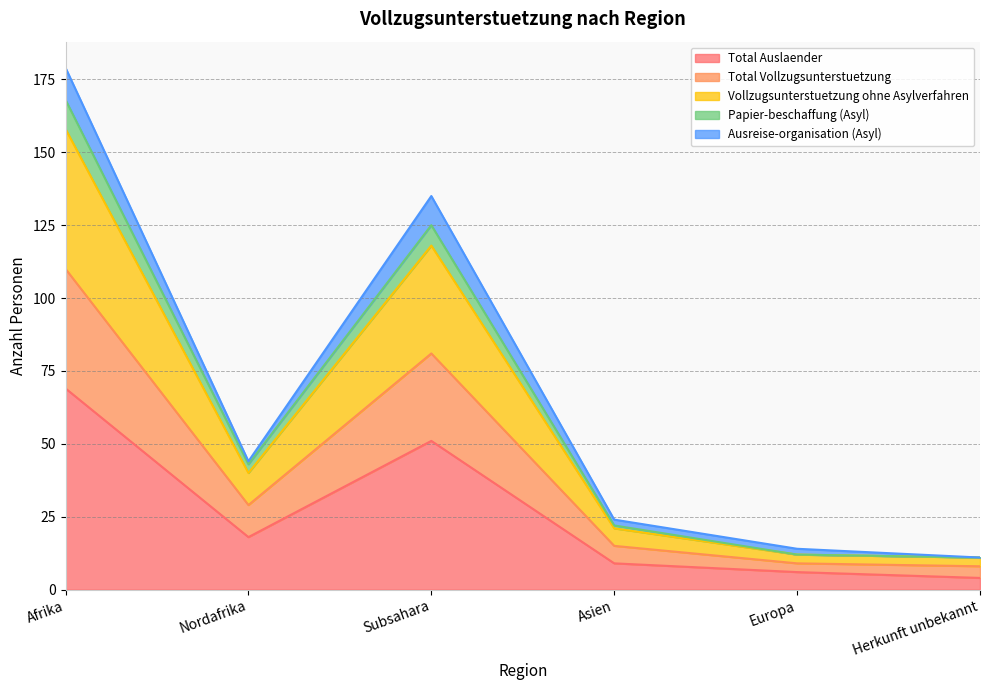

Where is the first local maximum for Total Vollzugsunterstuetzung?

Subsahara